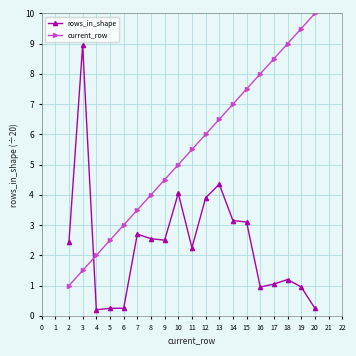

What is the value of the current_row point at the 12th from the left?

6.5